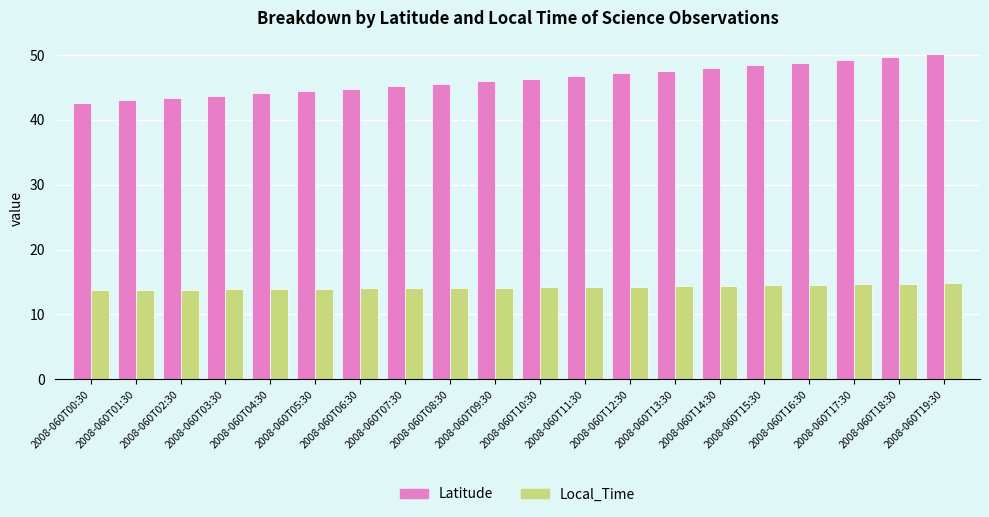

Is the value of Local_Time at 2008-060T03:30 greater than the value of Latitude at 2008-060T00:30?

No